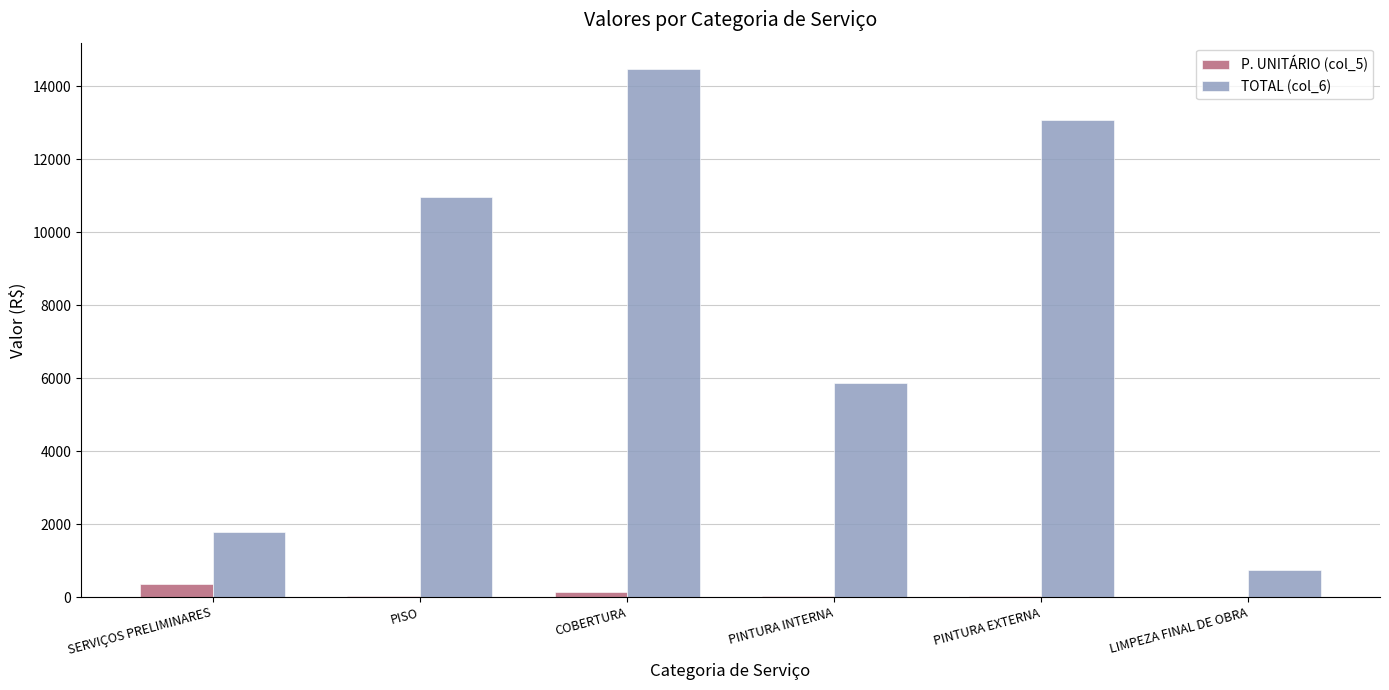

What is the sum of all P. UNITÁRIO (col_5) values?

544.0